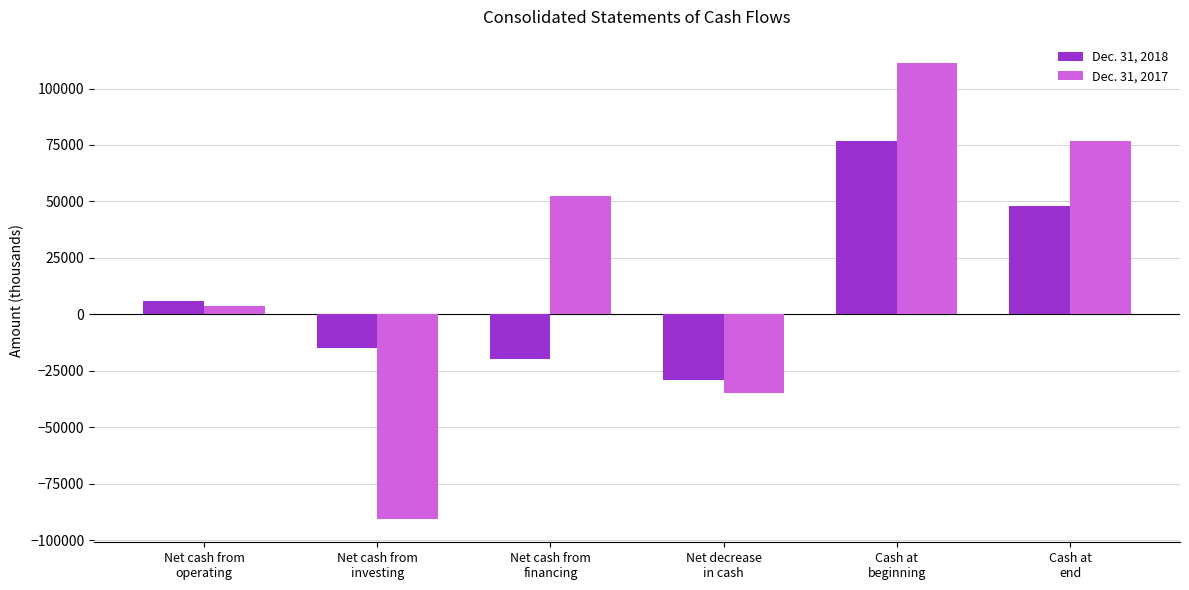

How many Dec. 31, 2017 values are between -34614 and 76895?

4